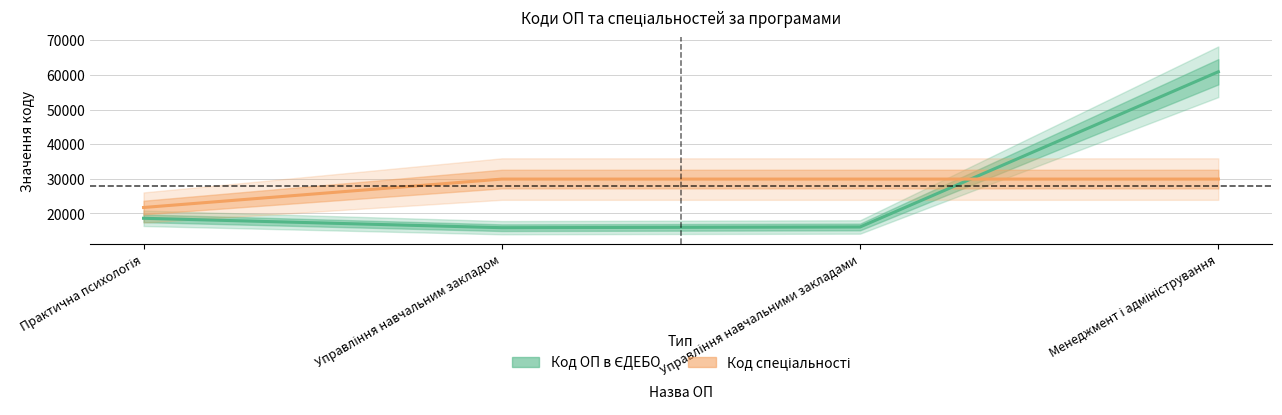

What is the approximate value of Код спеціальності at Управління навчальним закладом?

29934.8